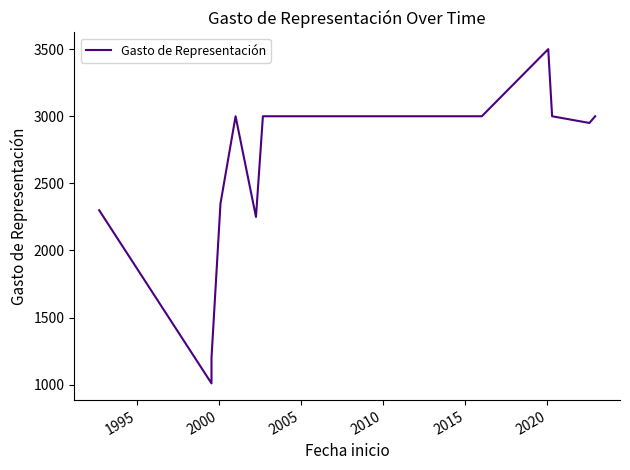

Does the chart have visible grid lines?

No